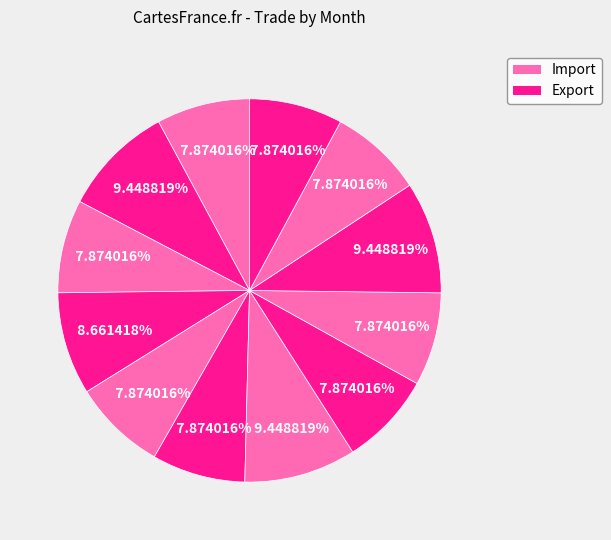

How many slices are in this pie chart?

12